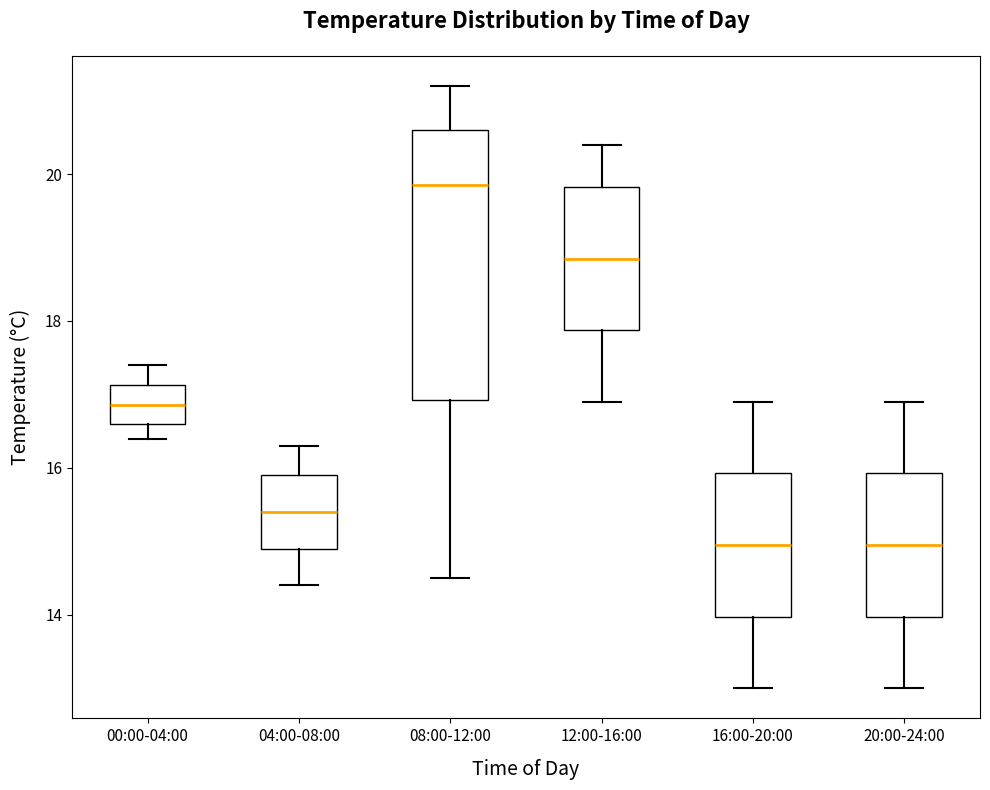

Which box is the tallest, from its lower edge to its upper edge?

08:00-12:00